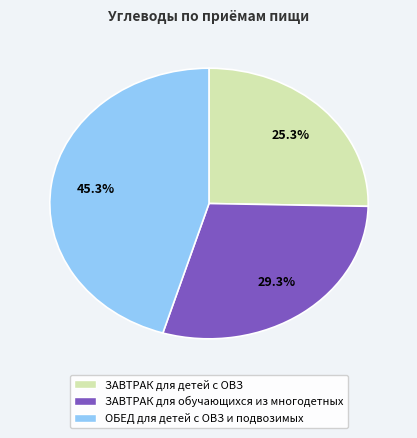

Which category has the biggest portion of the pie?

ОБЕД для детей с ОВЗ и подвозимых